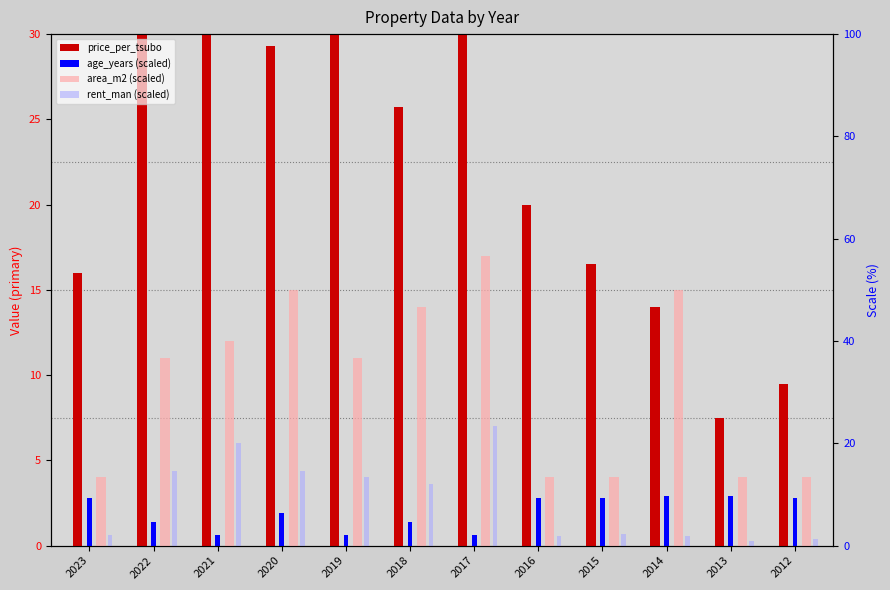

At 2014, list the series in order from largest to smallest.

area_m2 (scaled), price_per_tsubo, age_years (scaled), rent_man (scaled)